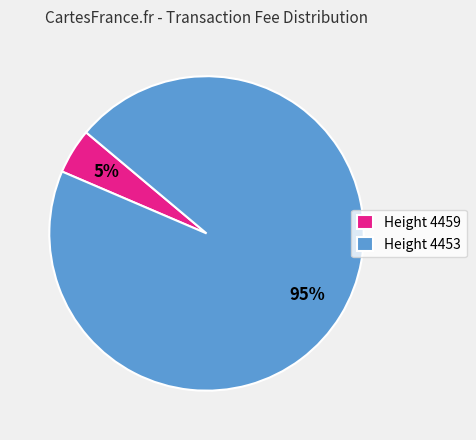

To the nearest percent, what is the average slice percentage?

50%